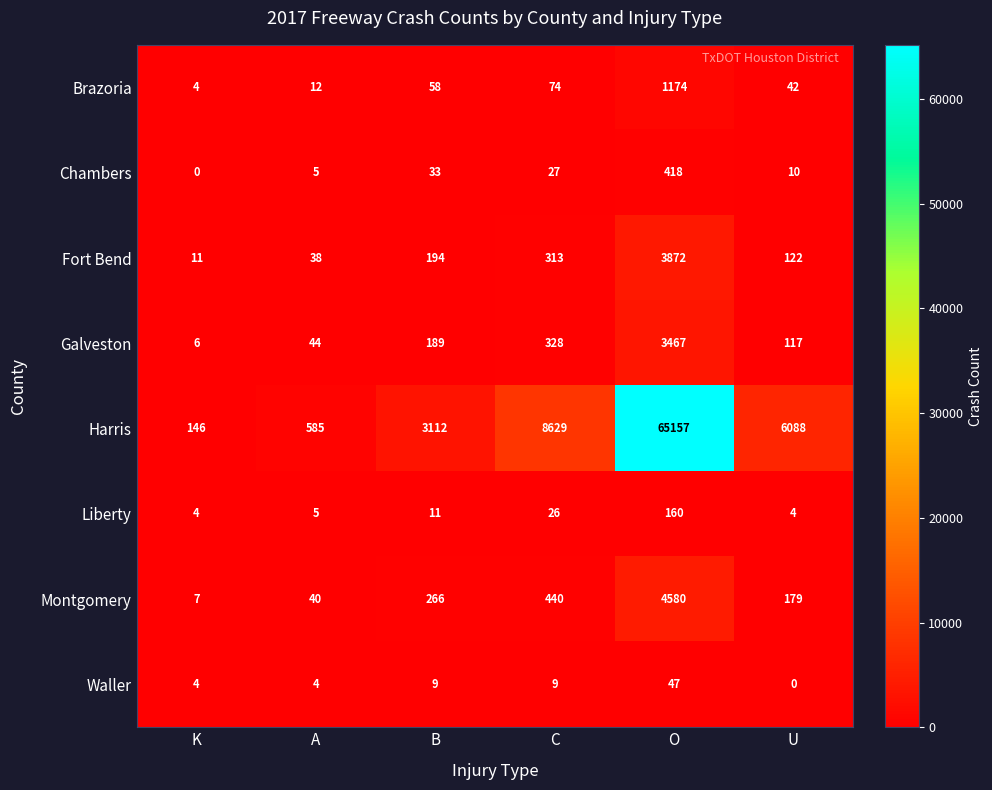

Which series has the largest range (max minus min)?

Harris